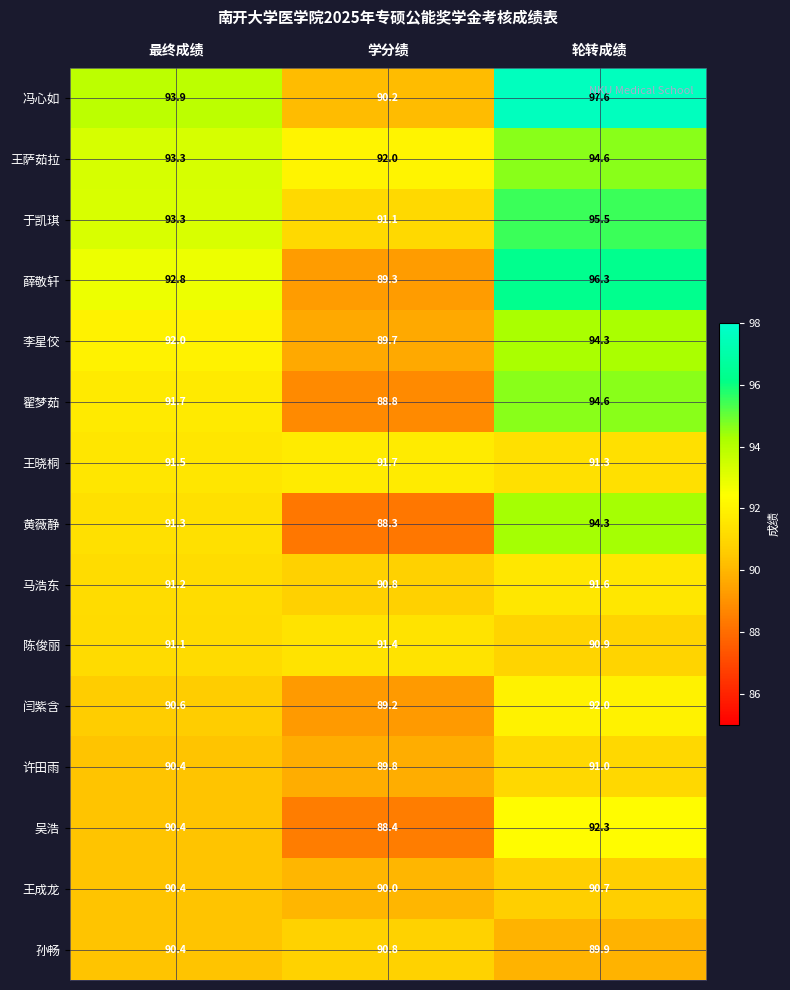

How many data points in 吴浩 are above 90?

2